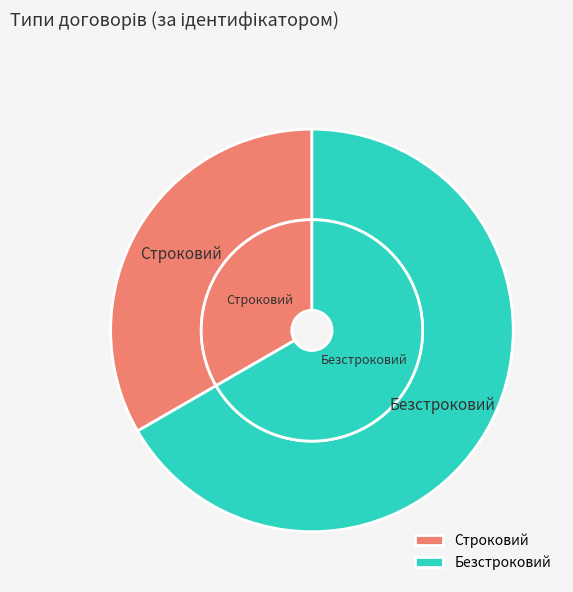

The Безстроковий slice represents 67% of the pie. True or false?

True